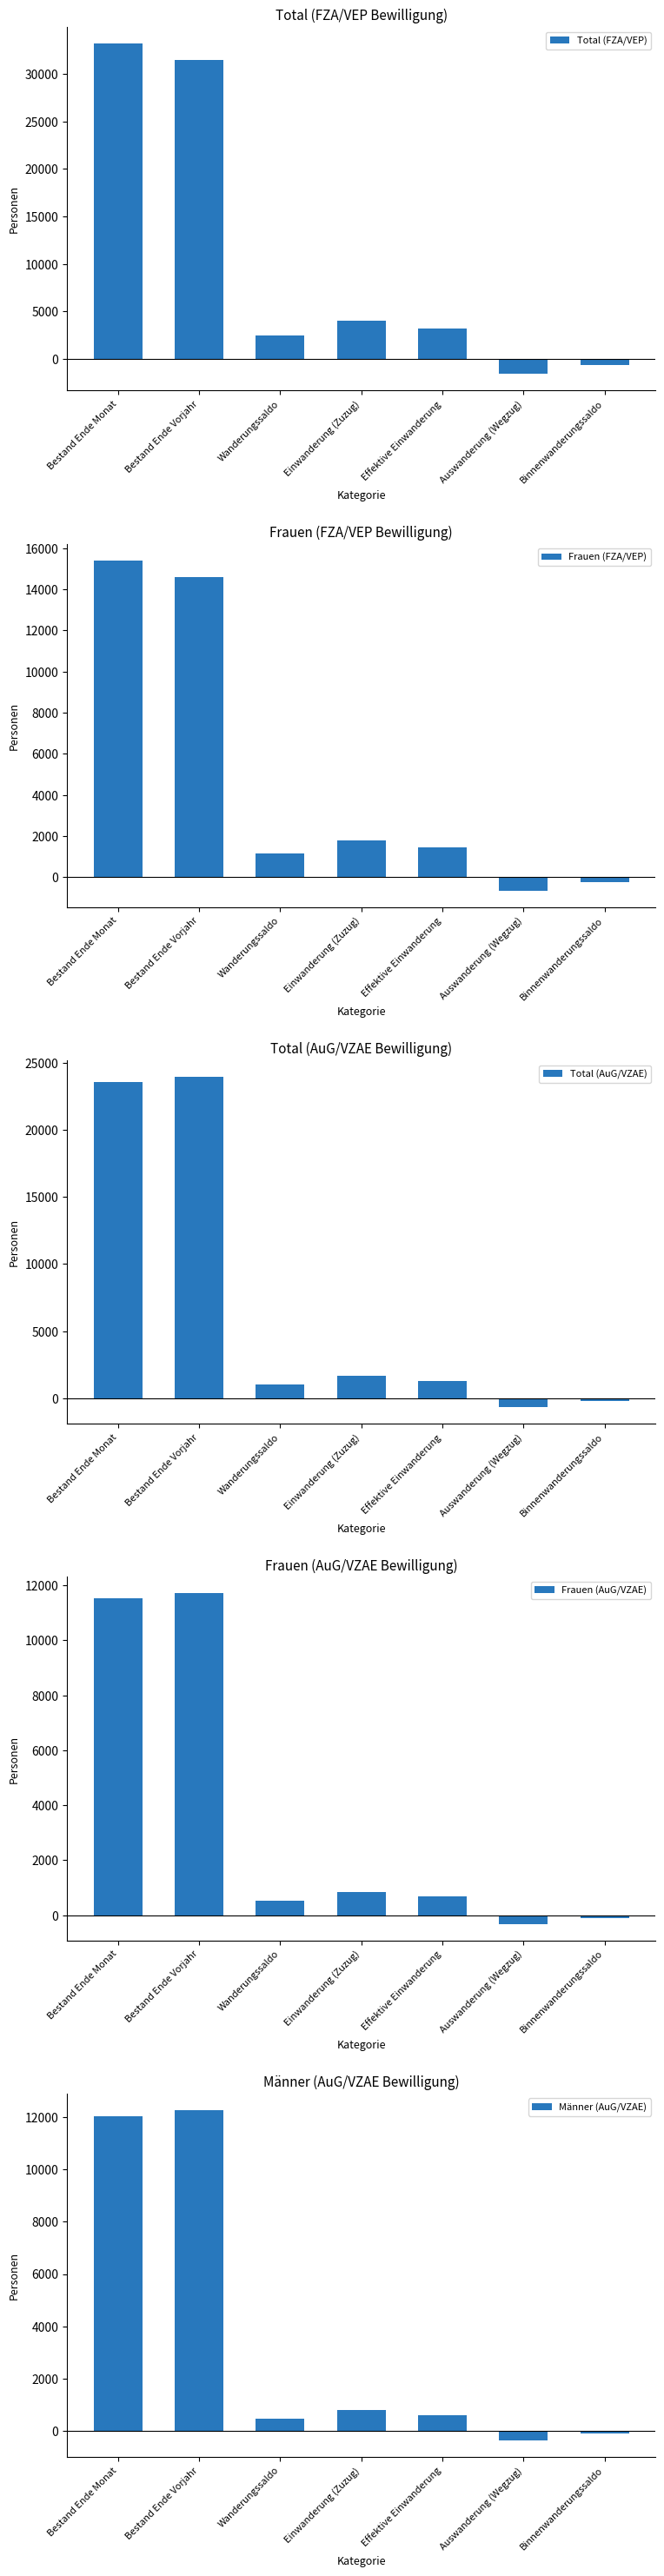

Reading left to right, what are all the values shown in this chart?

Total (FZA/VEP): Bestand Ende Monat=33182	Bestand Ende Vorjahr=31474	Wanderungssaldo=2484	Einwanderung (Zuzug)=4047	Effektive Einwanderung=3250	Auswanderung (Wegzug)=-1577	Binnenwanderungssaldo=-618
Frauen (FZA/VEP): Bestand Ende Monat=15410	Bestand Ende Vorjahr=14582	Wanderungssaldo=1146	Einwanderung (Zuzug)=1788	Effektive Einwanderung=1438	Auswanderung (Wegzug)=-656	Binnenwanderungssaldo=-251
Total (AuG/VZAE): Bestand Ende Monat=23580	Bestand Ende Vorjahr=23978	Wanderungssaldo=994	Einwanderung (Zuzug)=1652	Effektive Einwanderung=1281	Auswanderung (Wegzug)=-688	Binnenwanderungssaldo=-194
Frauen (AuG/VZAE): Bestand Ende Monat=11533	Bestand Ende Vorjahr=11703	Wanderungssaldo=545	Einwanderung (Zuzug)=848	Effektive Einwanderung=674	Auswanderung (Wegzug)=-314	Binnenwanderungssaldo=-91
Männer (AuG/VZAE): Bestand Ende Monat=12047	Bestand Ende Vorjahr=12275	Wanderungssaldo=449	Einwanderung (Zuzug)=804	Effektive Einwanderung=607	Auswanderung (Wegzug)=-374	Binnenwanderungssaldo=-103